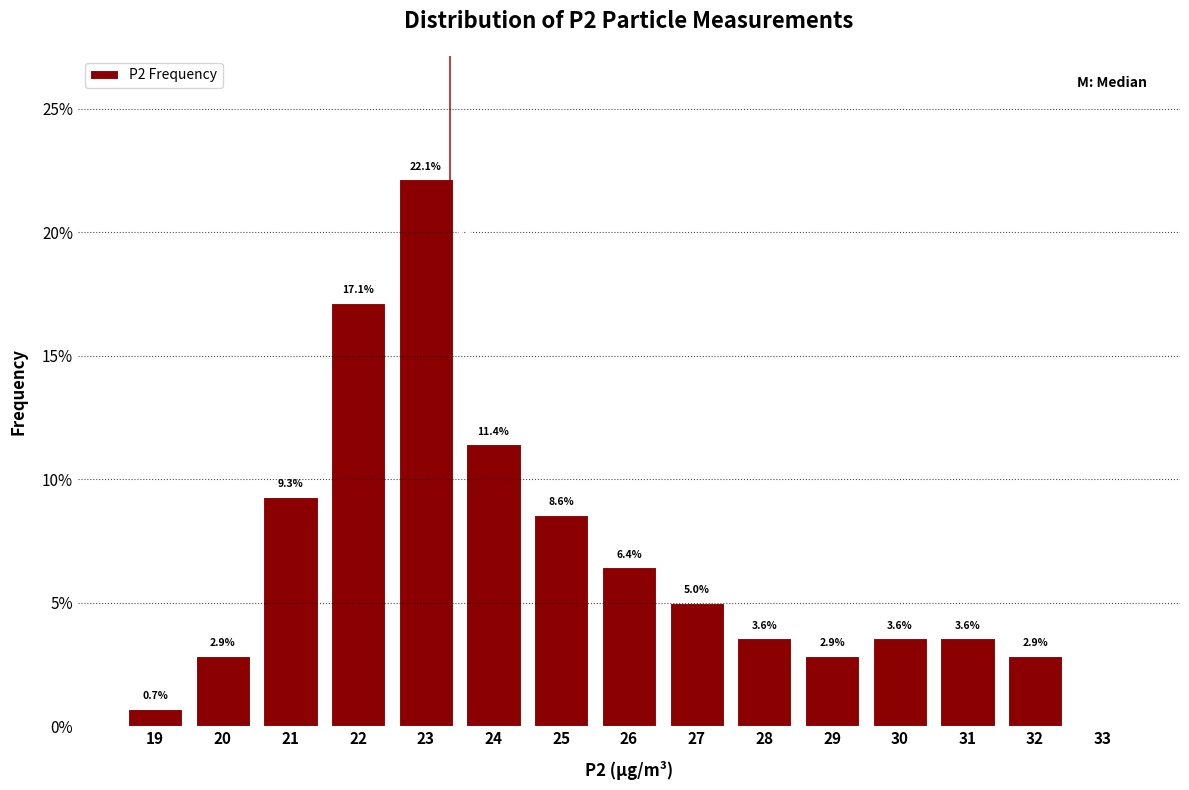

Reading left to right, extract all data points from this chart.

19=0.7	20=2.9	21=9.3	22=17.1	23=22.1	24=11.4	25=8.6	26=6.4	27=5.0	28=3.6	29=2.9	30=3.6	31=3.6	32=2.9	33=0.0